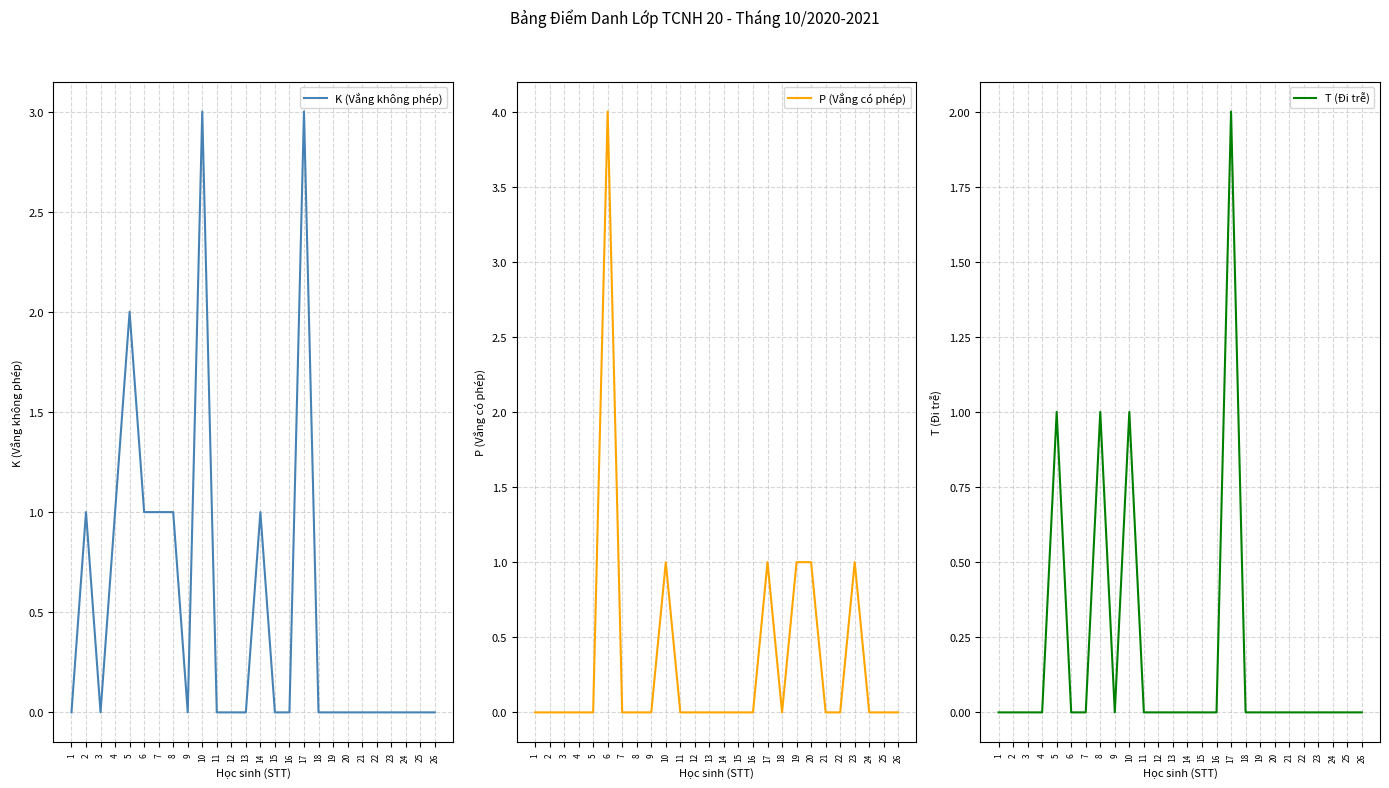

Between which two adjacent categories do P (Vắng có phép) and K (Vắng không phép) first intersect?

5 and 6